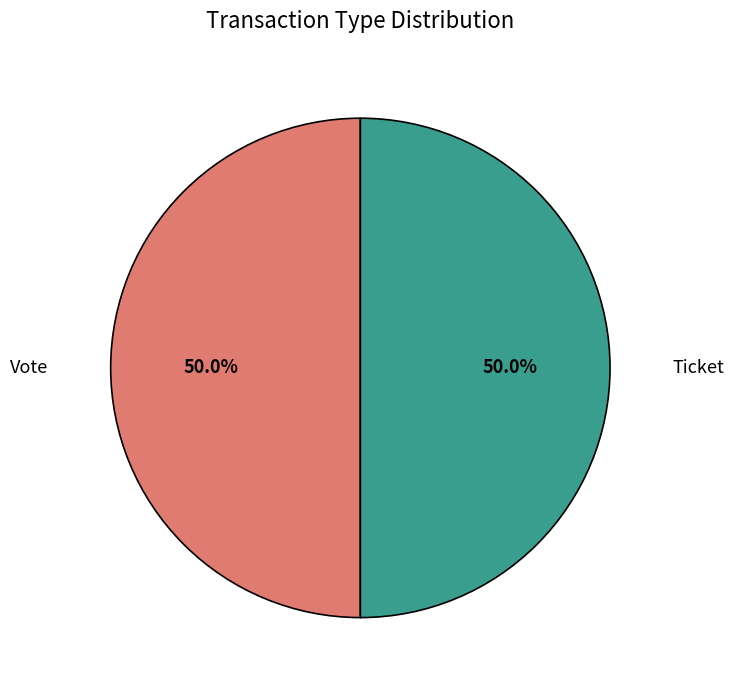

How many segments does this pie chart have?

2